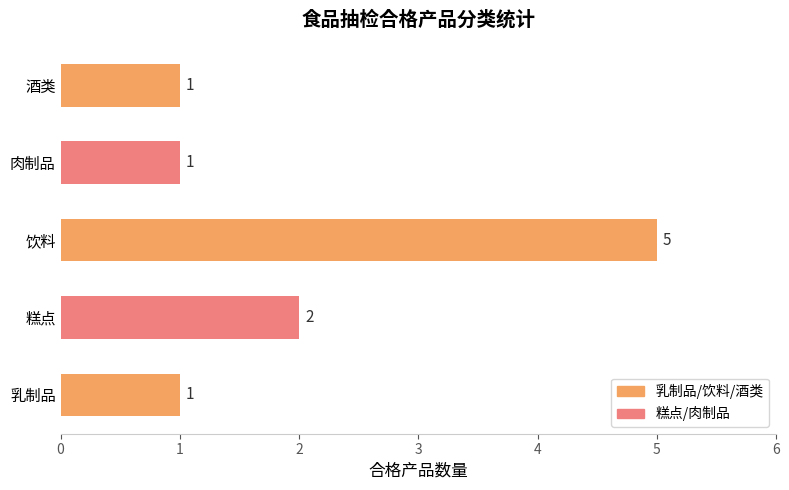

The value at 乳制品 is 1. True or false?

True